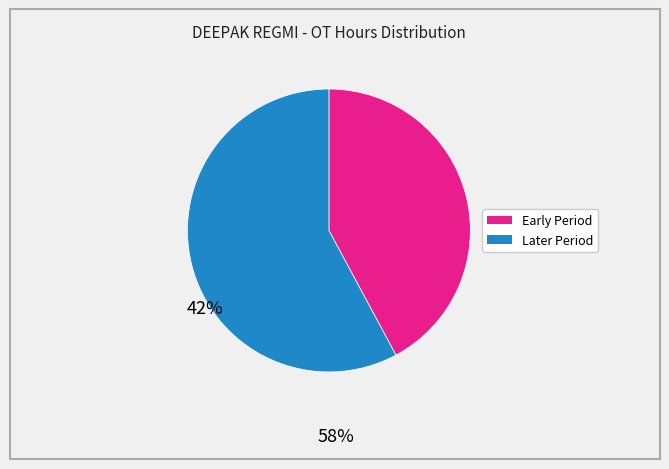

Is there a majority slice in this chart?

Yes